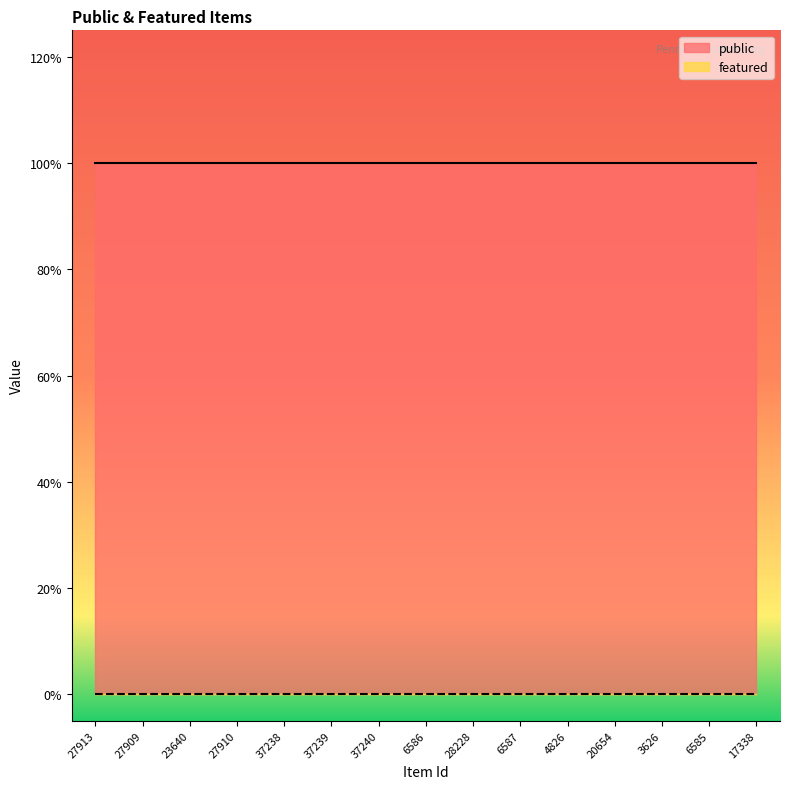

How many data points does each series have?

15